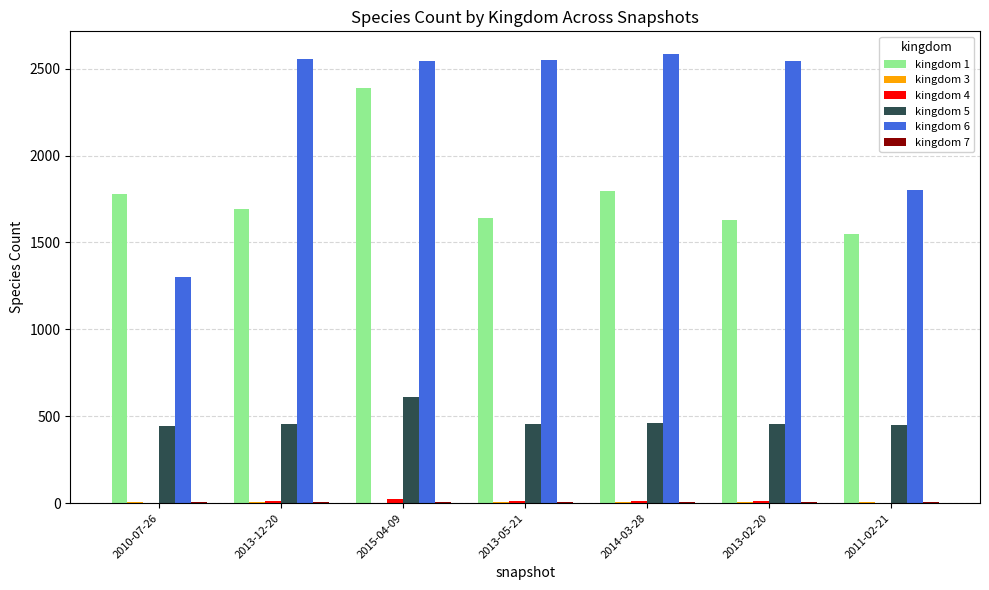

The value of kingdom 6 at 2010-07-26 is 455. True or false?

False